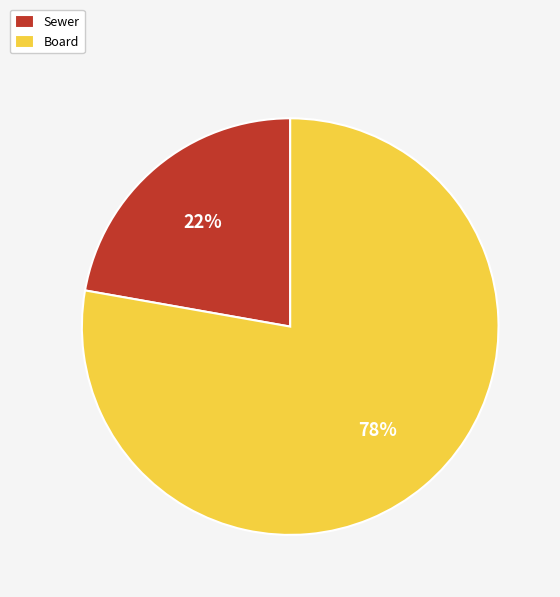

Which category accounts for the majority?

Board